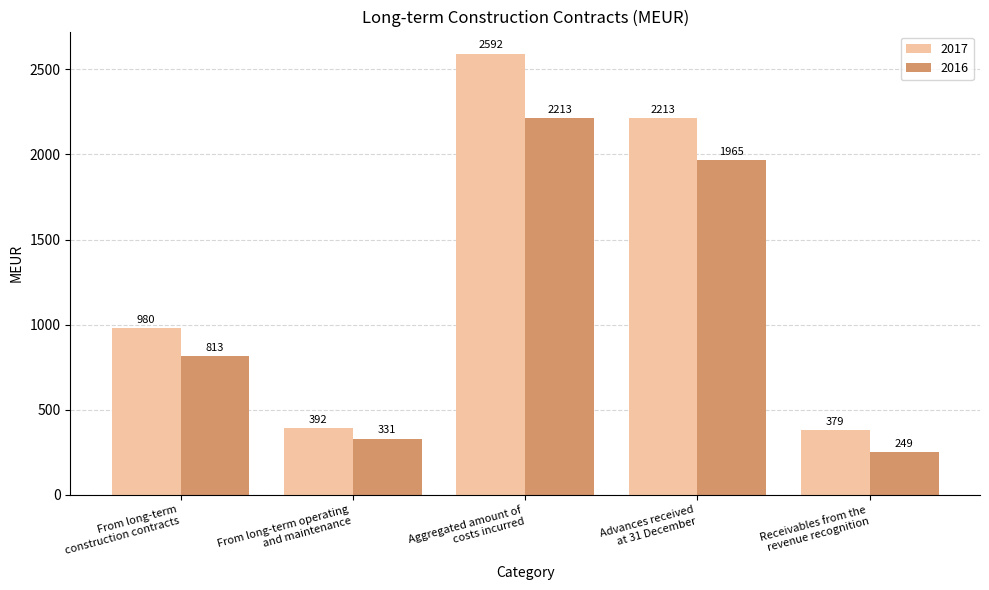

Reading left to right, what are all the values shown in this chart?

2017: From long-term
construction contracts=980	From long-term operating
and maintenance=392	Aggregated amount of
costs incurred=2592	Advances received
at 31 December=2213	Receivables from the
revenue recognition=379
2016: From long-term
construction contracts=813	From long-term operating
and maintenance=331	Aggregated amount of
costs incurred=2213	Advances received
at 31 December=1965	Receivables from the
revenue recognition=249